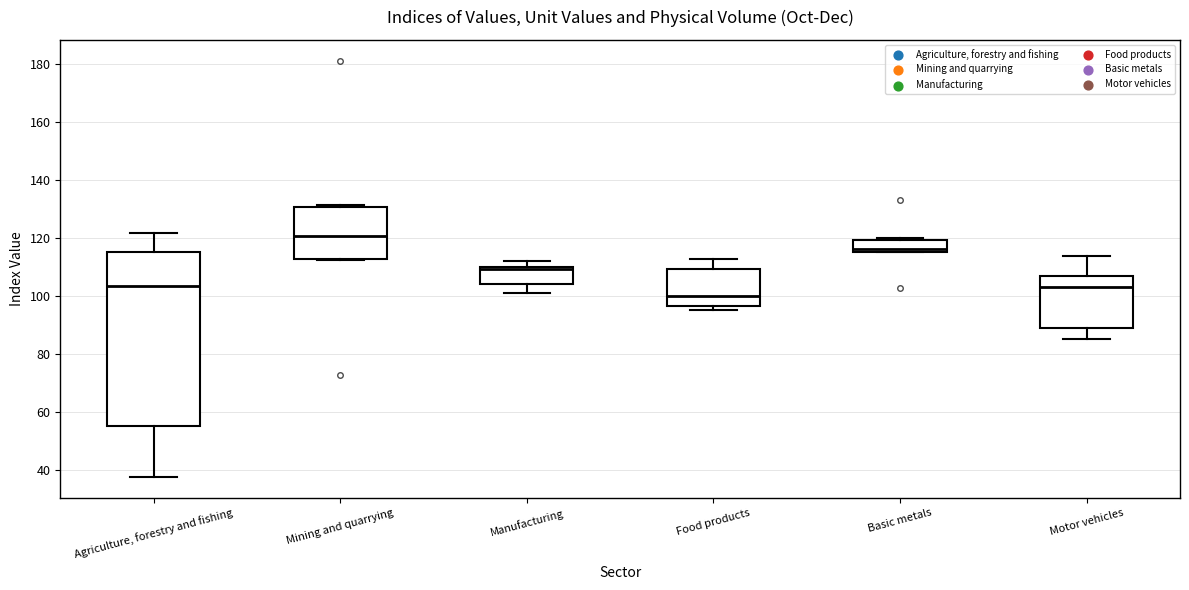

Reading left to right, read every box against the y-axis: the position of its median line, the range the box covers, and the ends of its whiskers. The values are not printed on the chart, so give them approximately, as read against the axis.

Agriculture, forestry and fishing: median 104, box 56 to 116, whiskers 38 to 122
Mining and quarrying: median 120, box 112 to 130, whiskers 112 to 132
Manufacturing: median 110 (just below the box's upper edge), box 104 to 110, whiskers 102 to 112
Food products: median 100, box 96 to 110, whiskers 96 (just below the box's lower edge) to 112
Basic metals: median 116 (just above the box's lower edge), box 116 to 120, whiskers 116 to 120 (just above the box's upper edge)
Motor vehicles: median 102, box 88 to 106, whiskers 86 to 114